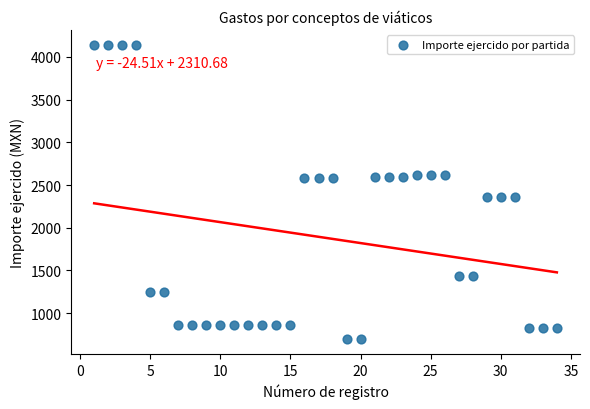

What is the range of Y values (max minus min)?

3451.0